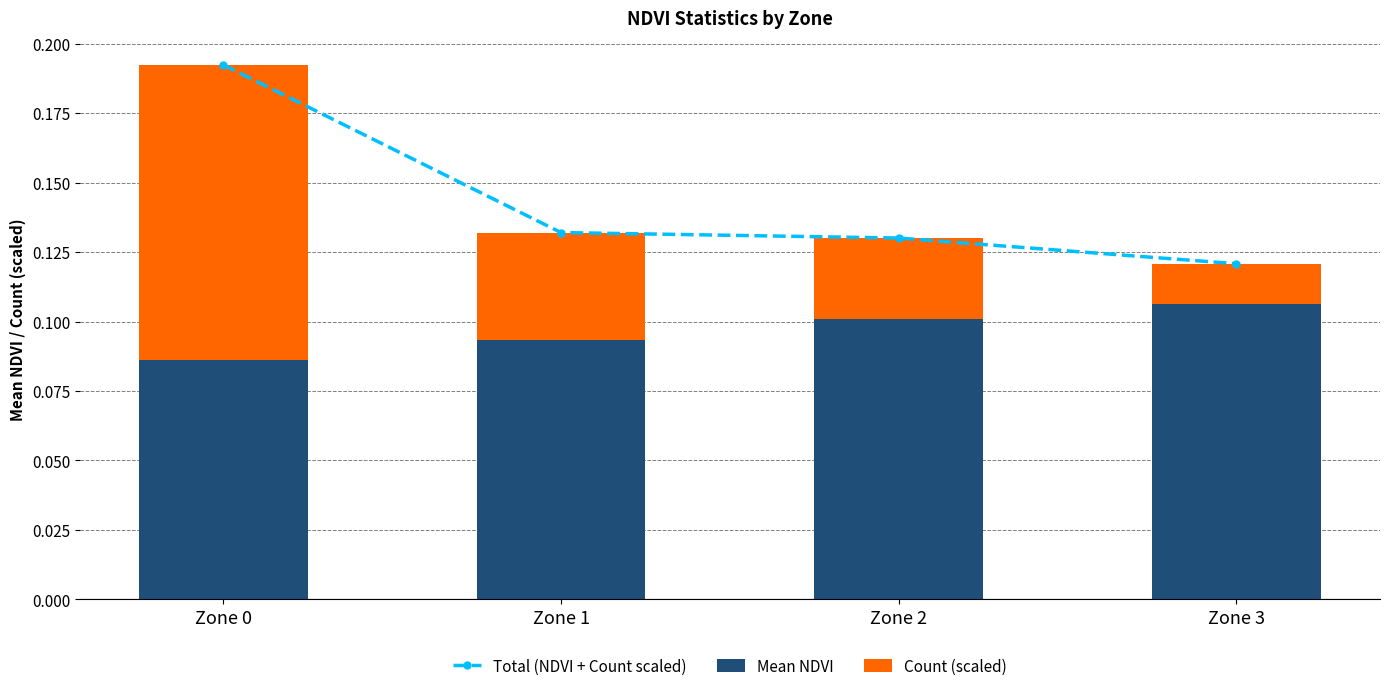

Which has a higher value, Zone 0 or Zone 1?

Zone 0